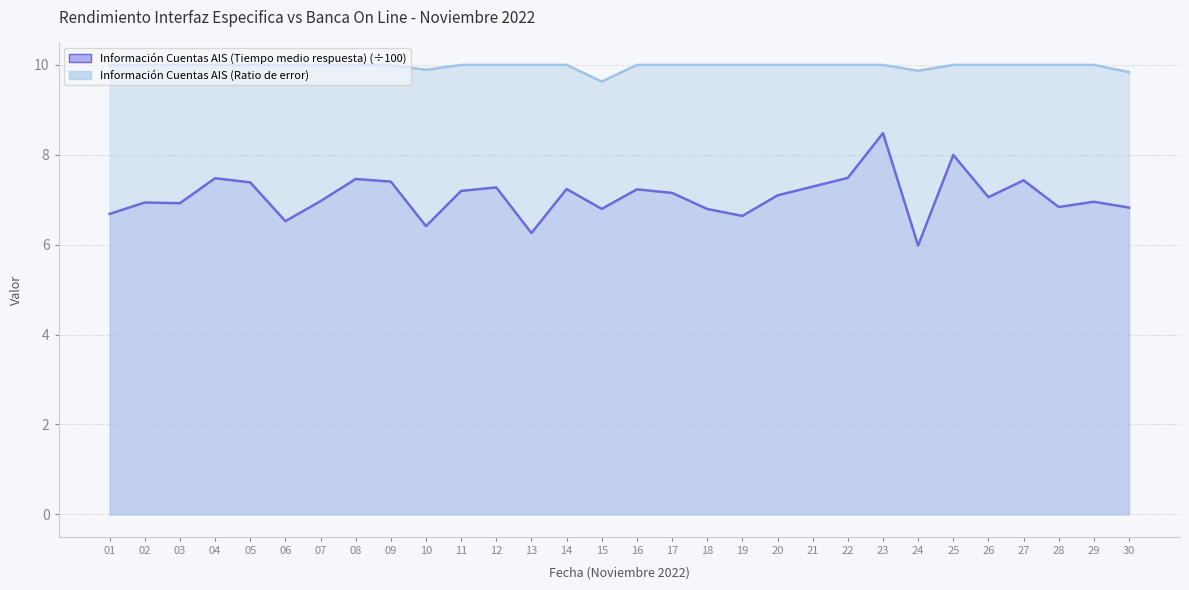

Which series has the largest total across all categories?

Información Cuentas AIS (Ratio de error)